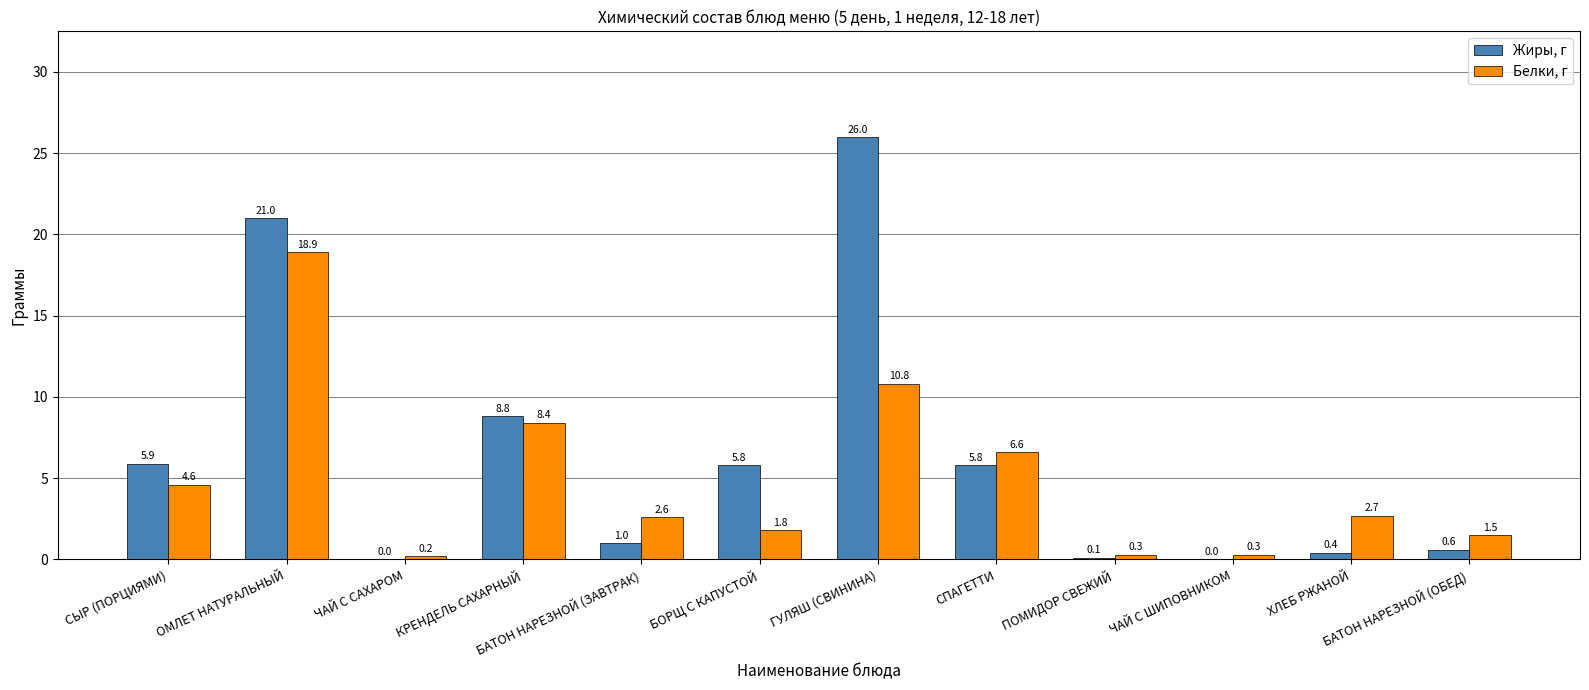

What are all the series names shown in the legend?

Жиры, г, Белки, г